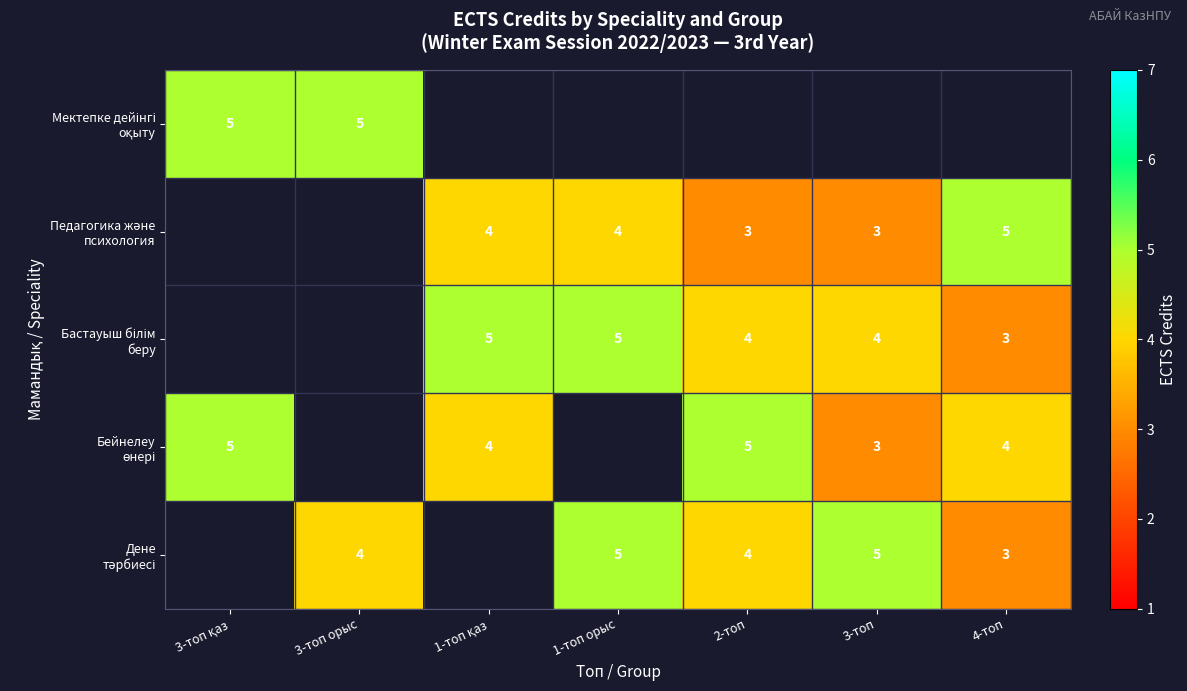

True or false: Бастауыш білім беру has a value of 5.0 at 1-топ орыс.

True